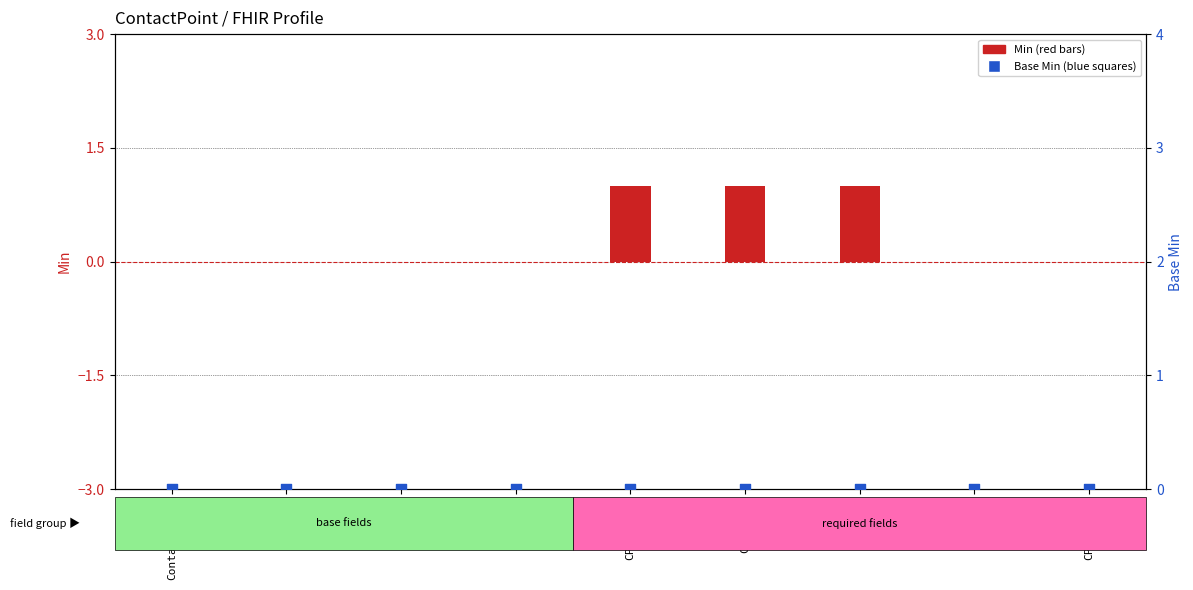

Which series has the largest total across all categories?

Min